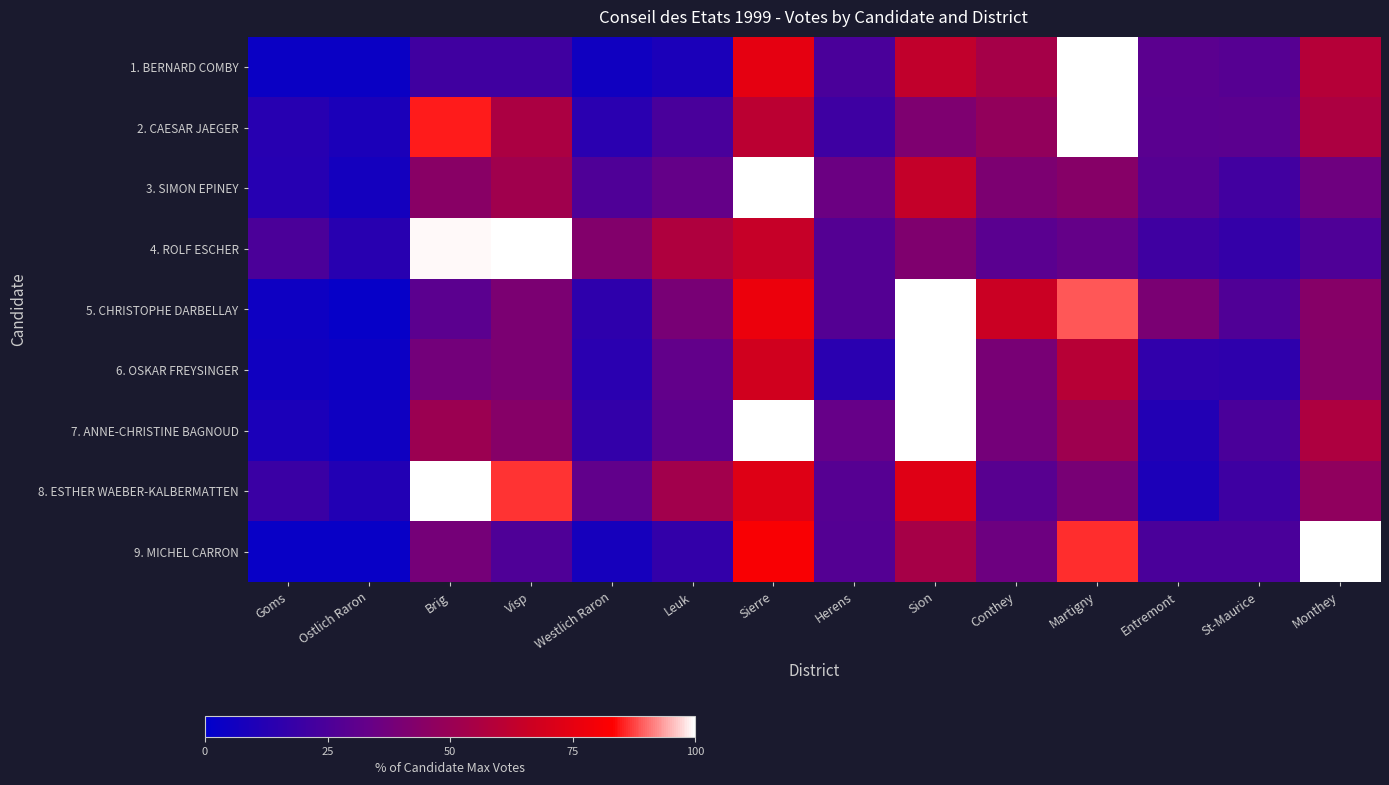

Reading left to right, what are all the values shown in this chart?

1. BERNARD COMBY: Goms=3.9	Ostlich Raron=3.8	Brig=21.1	Visp=21.4	Westlich Raron=5.9	Leuk=9.4	Sierre=74.7	Herens=24.4	Sion=63.0	Conthey=54.3	Martigny=100.0	Entremont=30.0	St-Maurice=28.2	Monthey=59.2
2. CAESAR JAEGER: Goms=13.2	Ostlich Raron=9.2	Brig=84.9	Visp=56.0	Westlich Raron=13.9	Leuk=24.1	Sierre=61.1	Herens=20.6	Sion=41.4	Conthey=47.8	Martigny=100.0	Entremont=29.5	St-Maurice=29.7	Monthey=56.5
3. SIMON EPINEY: Goms=12.9	Ostlich Raron=7.0	Brig=44.8	Visp=52.6	Westlich Raron=26.1	Leuk=32.8	Sierre=100.0	Herens=35.5	Sion=64.4	Conthey=41.0	Martigny=44.1	Entremont=28.4	St-Maurice=21.7	Monthey=36.3
4. ROLF ESCHER: Goms=24.8	Ostlich Raron=13.6	Brig=99.5	Visp=100.0	Westlich Raron=42.8	Leuk=57.2	Sierre=64.6	Herens=27.6	Sion=41.4	Conthey=29.4	Martigny=33.2	Entremont=20.7	St-Maurice=17.4	Monthey=26.0
5. CHRISTOPHE DARBELLAY: Goms=4.7	Ostlich Raron=2.1	Brig=29.9	Visp=40.3	Westlich Raron=15.6	Leuk=39.2	Sierre=77.2	Herens=27.7	Sion=100.0	Conthey=66.2	Martigny=89.0	Entremont=40.1	St-Maurice=26.3	Monthey=43.8
6. OSKAR FREYSINGER: Goms=5.8	Ostlich Raron=4.2	Brig=37.5	Visp=40.6	Westlich Raron=13.9	Leuk=32.0	Sierre=68.1	Herens=13.8	Sion=100.0	Conthey=39.1	Martigny=60.1	Entremont=16.0	St-Maurice=15.3	Monthey=43.6
7. ANNE-CHRISTINE BAGNOUD: Goms=9.3	Ostlich Raron=5.2	Brig=51.0	Visp=44.0	Westlich Raron=16.8	Leuk=30.8	Sierre=99.9	Herens=33.5	Sion=100.0	Conthey=37.9	Martigny=51.7	Entremont=11.5	St-Maurice=24.4	Monthey=56.8
8. ESTHER WAEBER-KALBERMATTEN: Goms=19.4	Ostlich Raron=11.5	Brig=100.0	Visp=86.4	Westlich Raron=31.8	Leuk=52.9	Sierre=72.6	Herens=28.2	Sion=72.8	Conthey=29.3	Martigny=39.2	Entremont=9.4	St-Maurice=20.6	Monthey=46.9
9. MICHEL CARRON: Goms=3.0	Ostlich Raron=3.0	Brig=38.3	Visp=25.8	Westlich Raron=7.7	Leuk=16.9	Sierre=81.5	Herens=27.6	Sion=54.3	Conthey=35.7	Martigny=86.1	Entremont=24.6	St-Maurice=24.4	Monthey=100.0